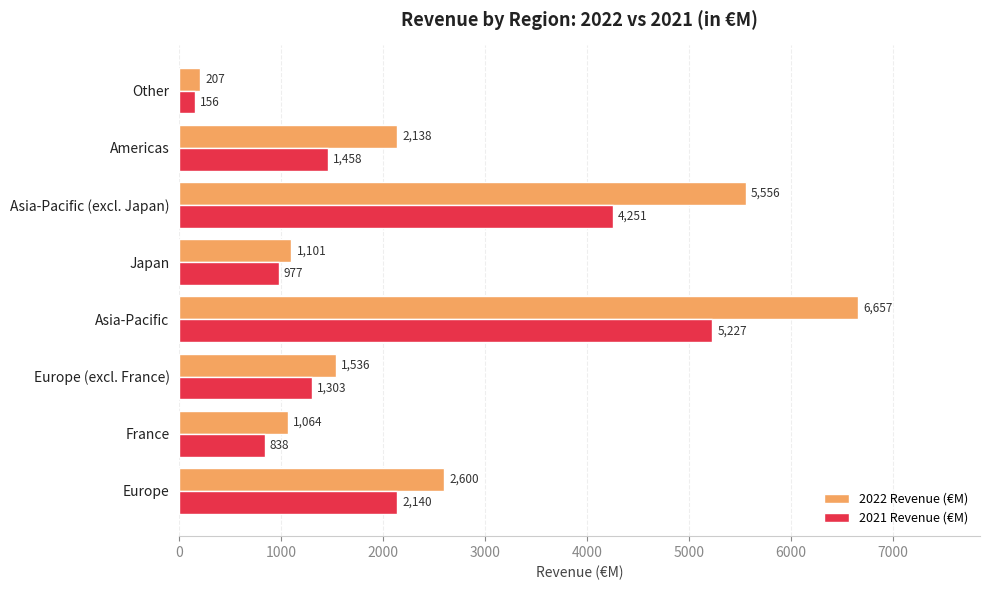

At which category is the sum across all series the highest?

Asia-Pacific